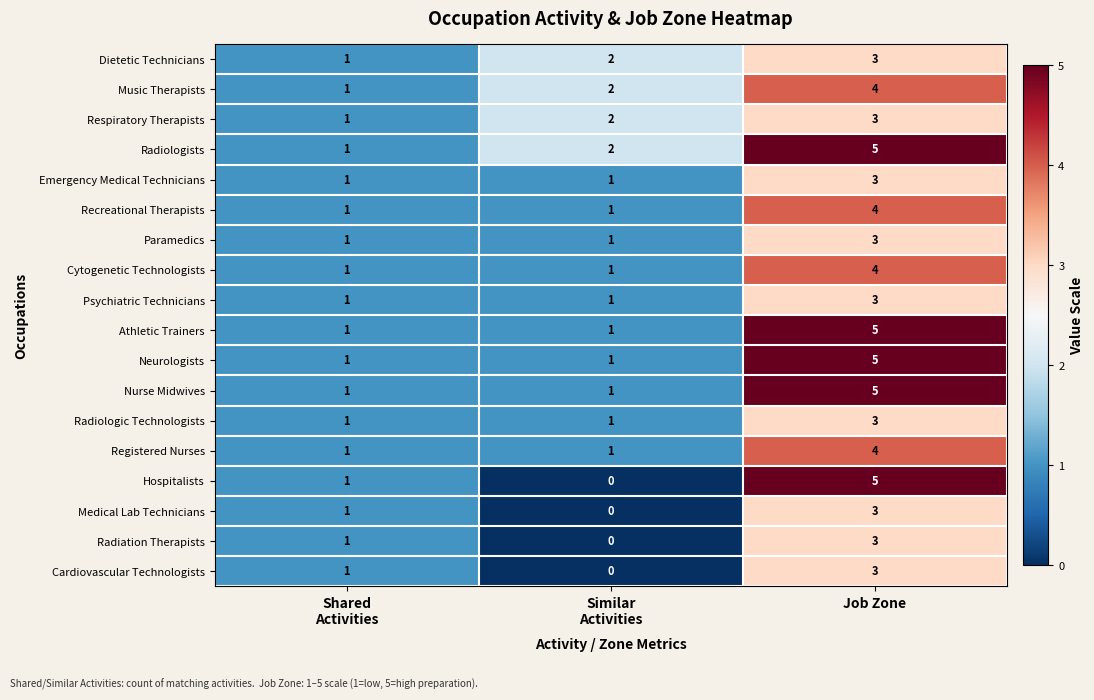

What is the difference between the maximum and minimum values in the Music Therapists series?

3